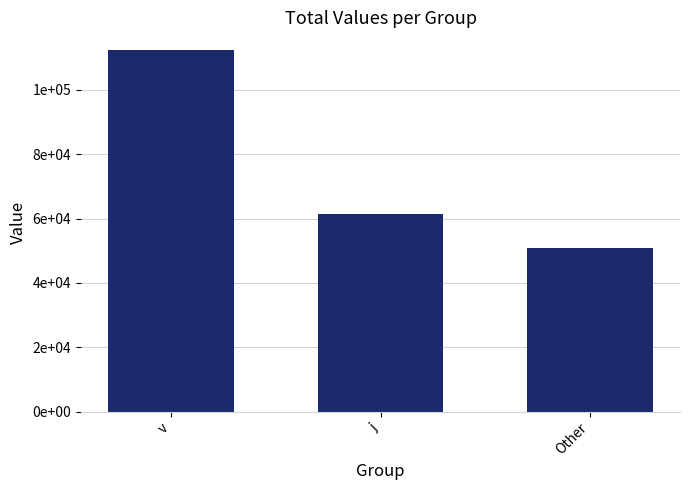

Does the chart contain any negative values?

No